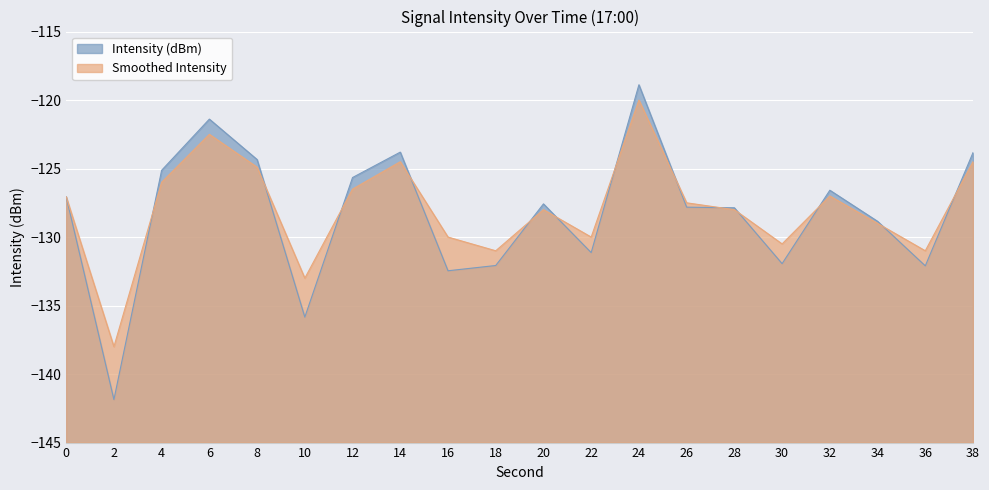

What is the total value across all series at 30?

-262.4